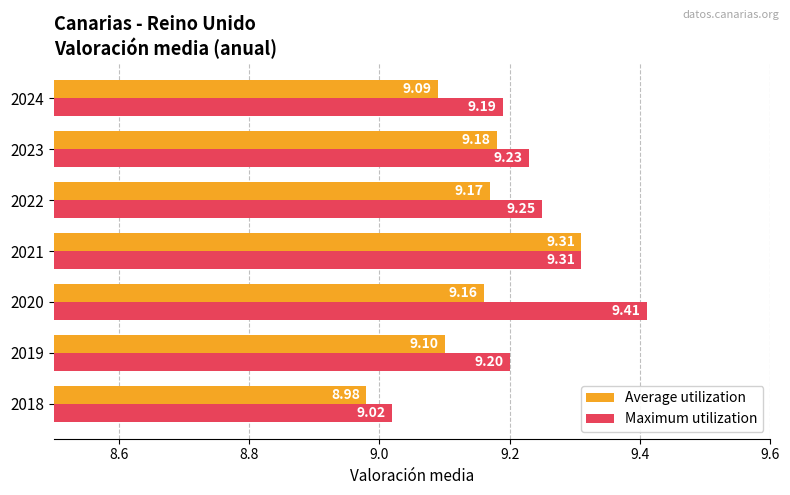

What is the difference between the maximum and minimum values in the Average utilization series?

0.3